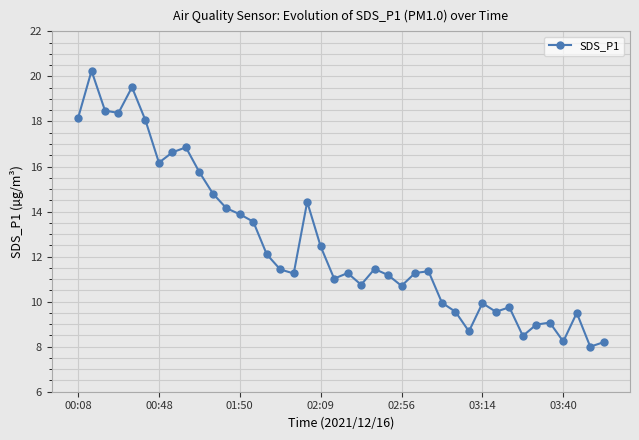

What is the sum of all values?

503.1